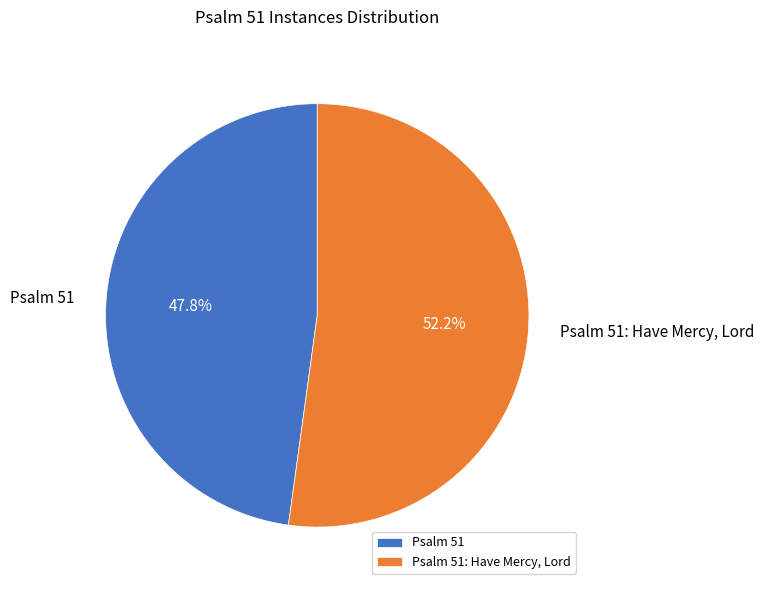

Which slice is the largest?

Psalm 51: Have Mercy, Lord